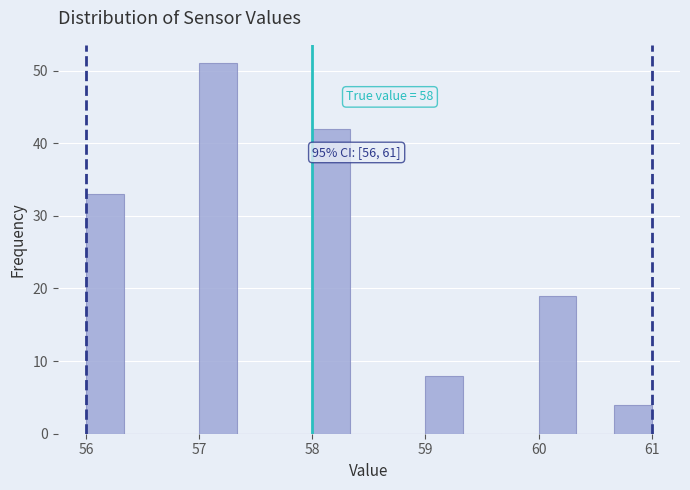

Read against the x-axis, roughly where is the centre of the tallest bar?

57.2